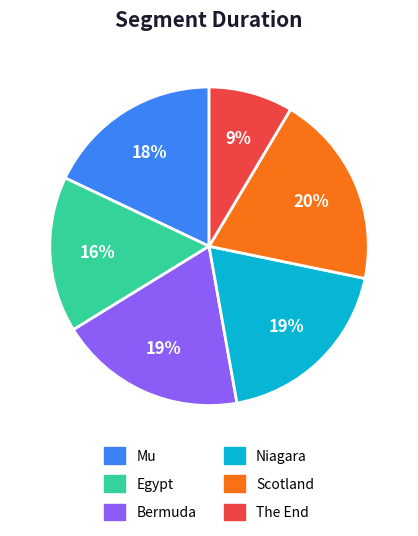

Is there any slice that represents more than half of the pie?

No